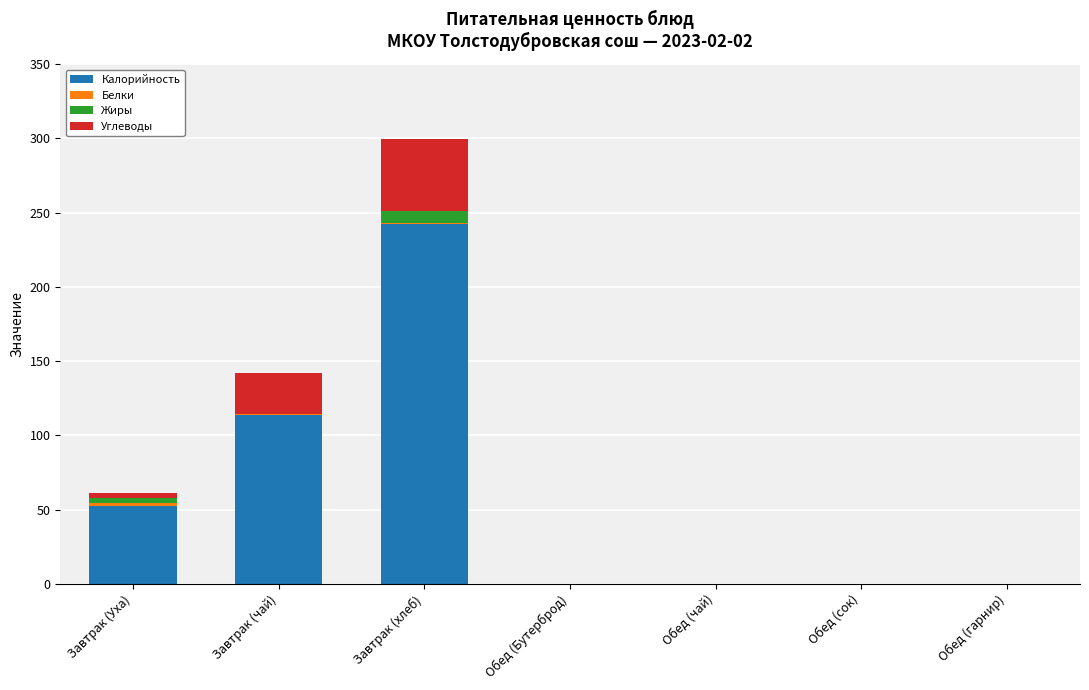

At which category is the sum across all series the highest?

Завтрак (хлеб)